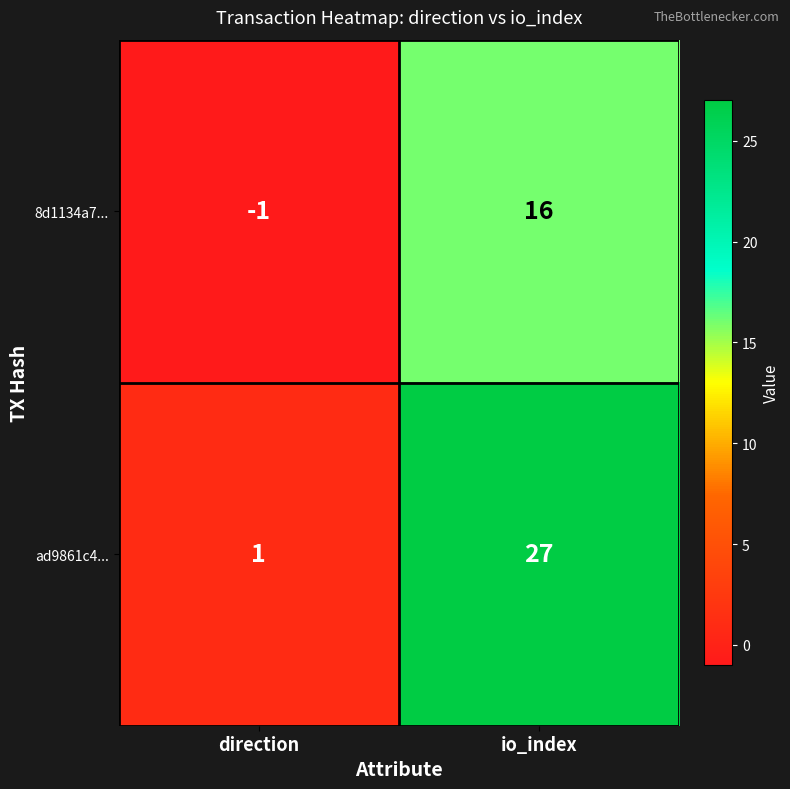

At which category is the sum across all series the highest?

io_index